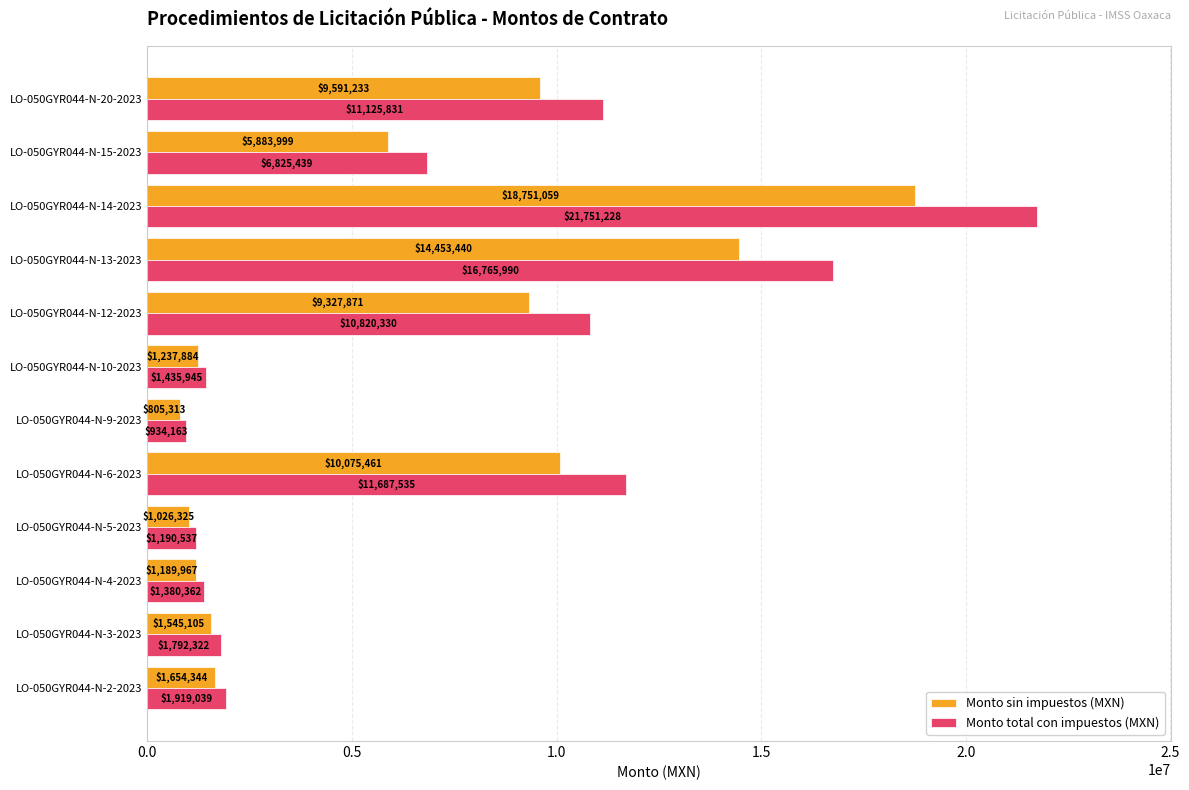

List the series in order of their peak value, lowest first.

Monto sin impuestos (MXN), Monto total con impuestos (MXN)